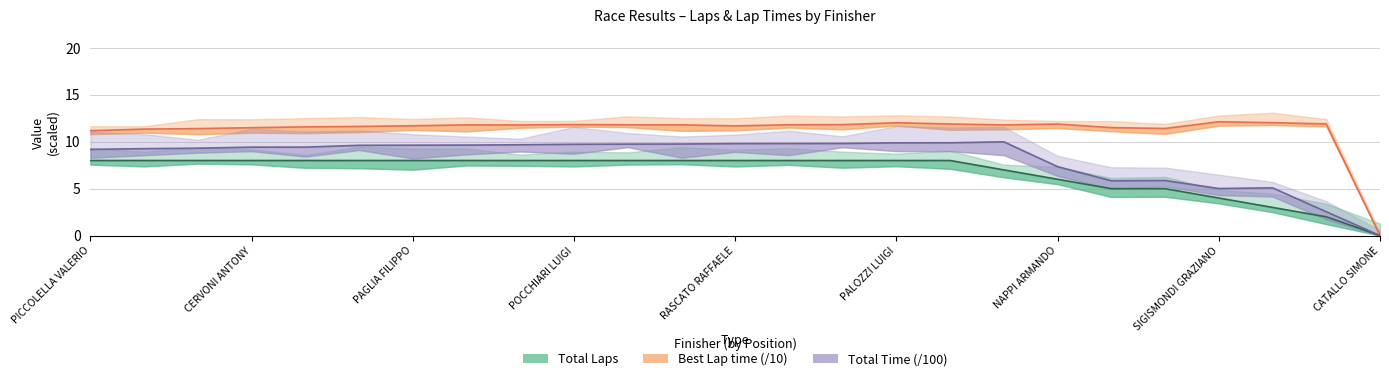

True or false: Best Lap time and Total Laps intersect in this chart.

False